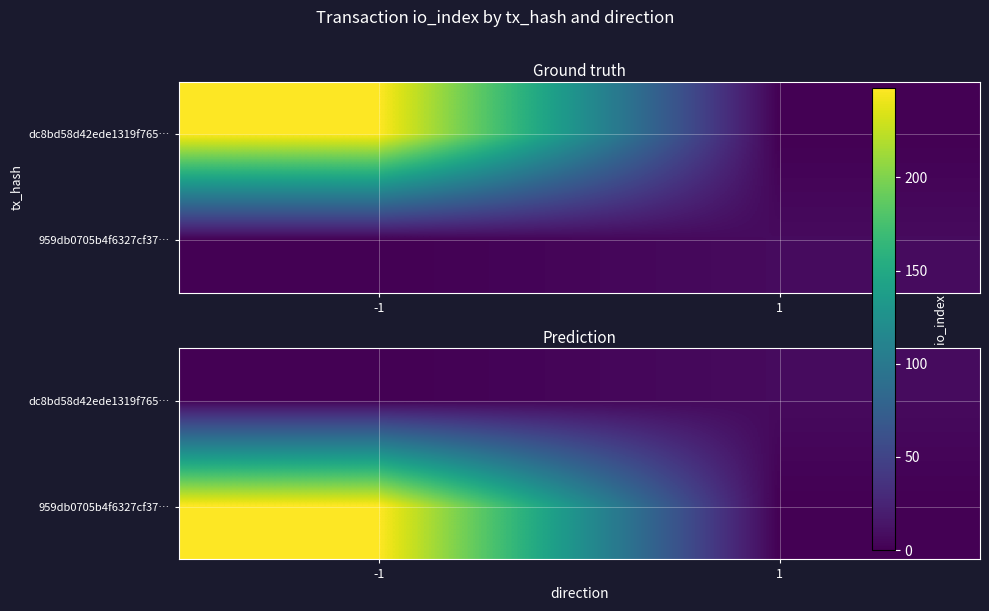

List the labels in order of 959db0705b4f6327cf37… value, largest first.

-1, 1